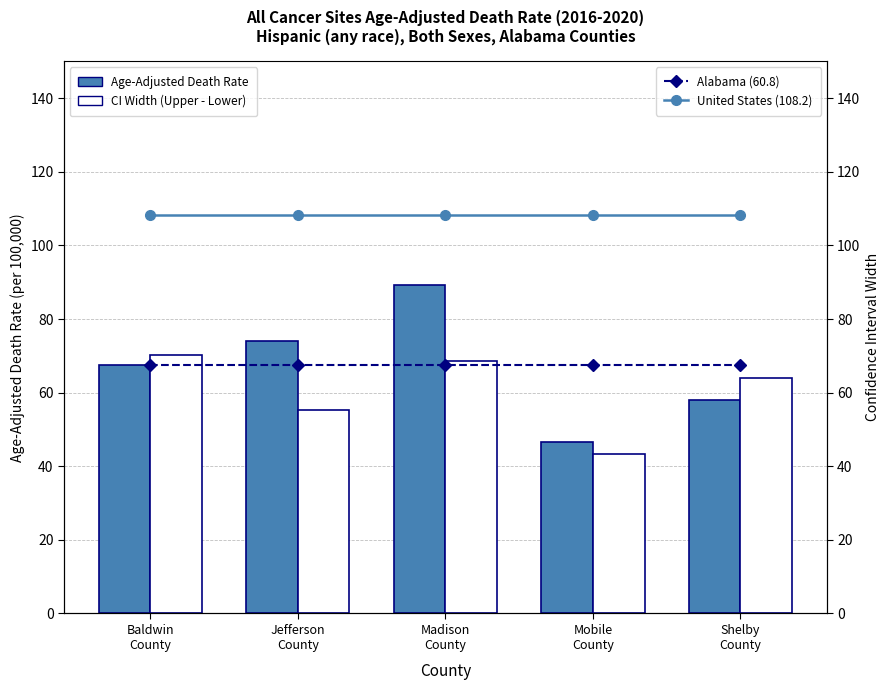

How many categories are shown in the chart?

5